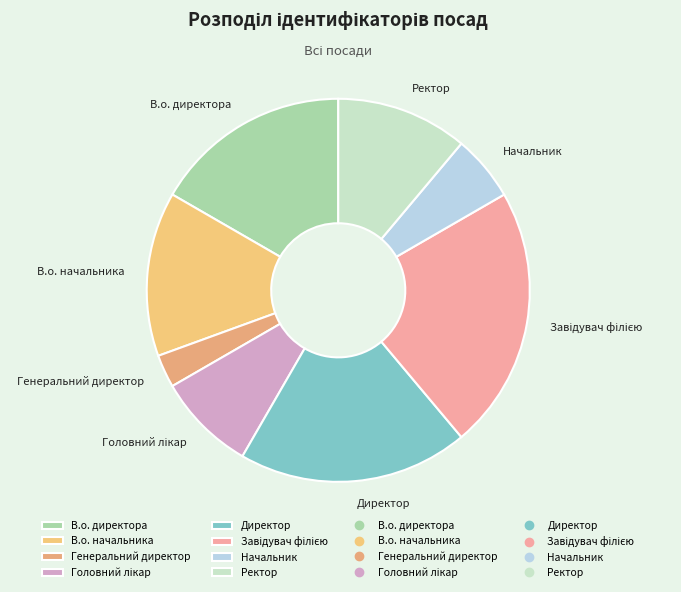

Is the sum of Директор and Генеральний директор greater than half?

No